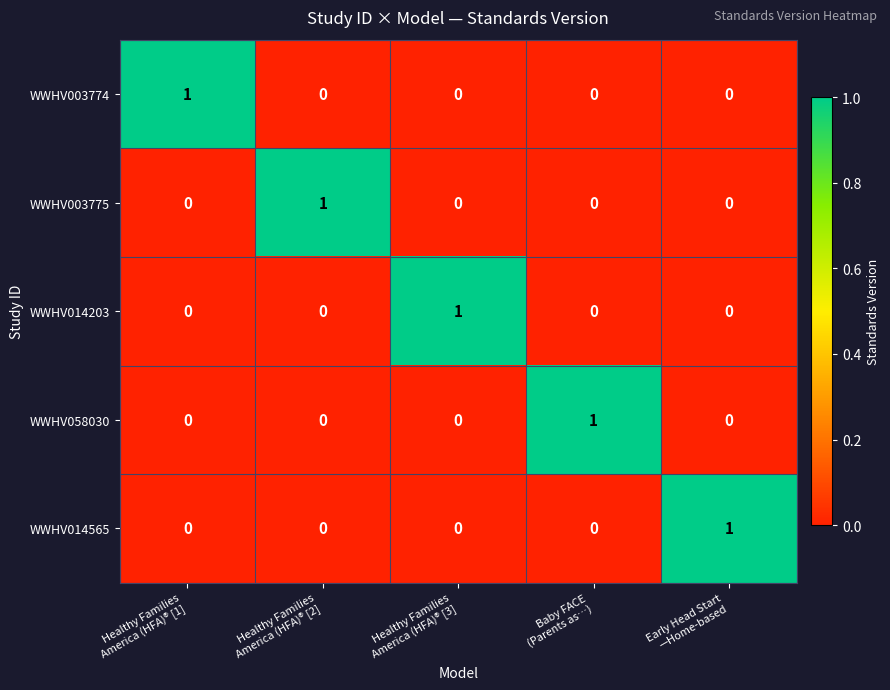

At how many categories does at least one series exceed 0?

5